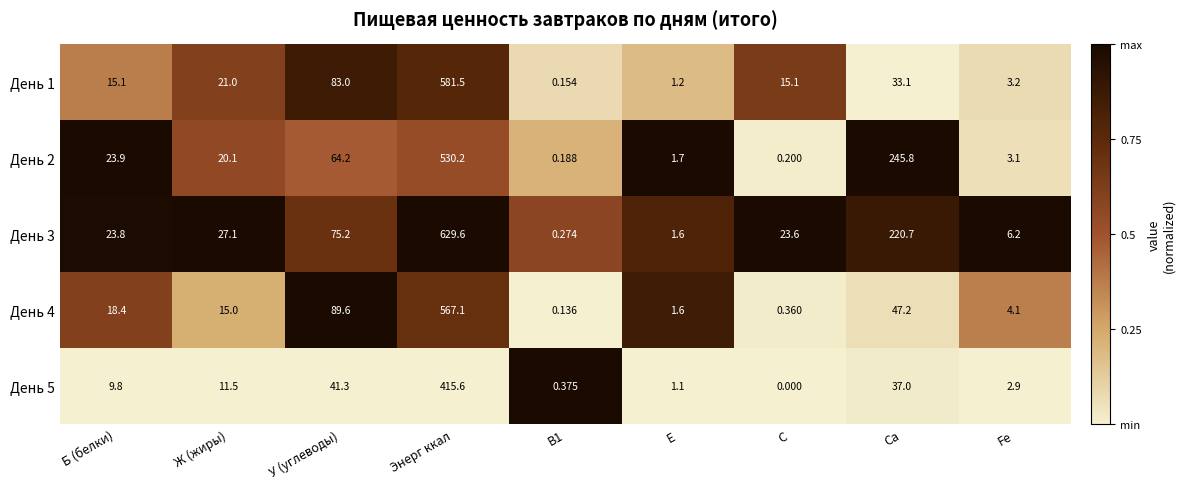

Where is День 4 nearest to the value 283?

У (углеводы)